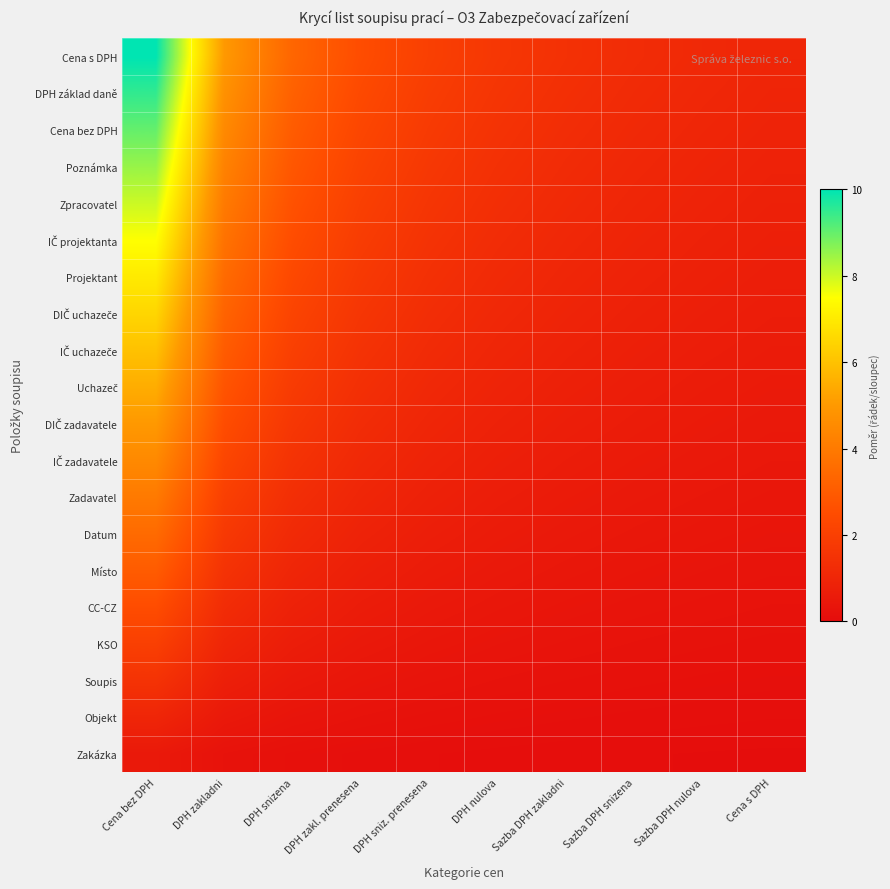

What is the spread (max minus min) of values at Cena s DPH?

0.9